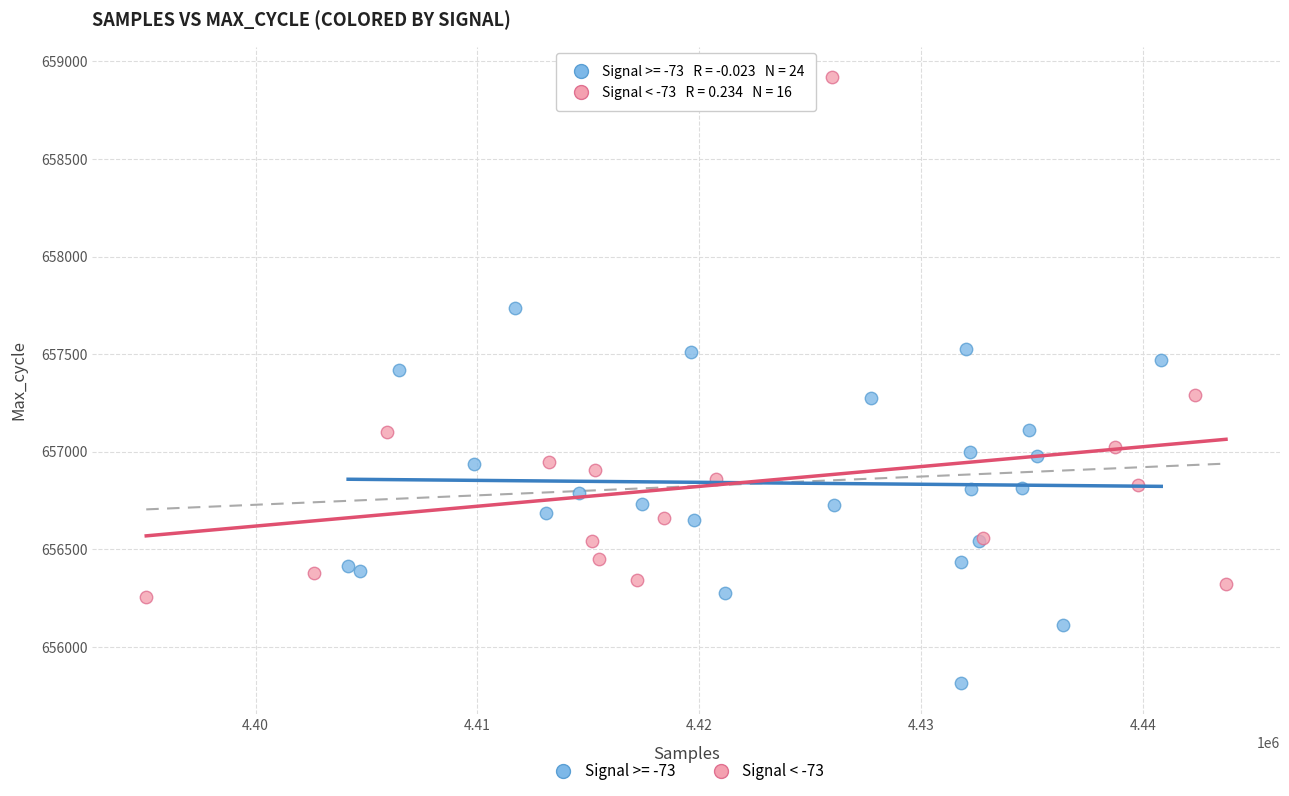

Which series reaches the maximum Y coordinate?

Signal < -73